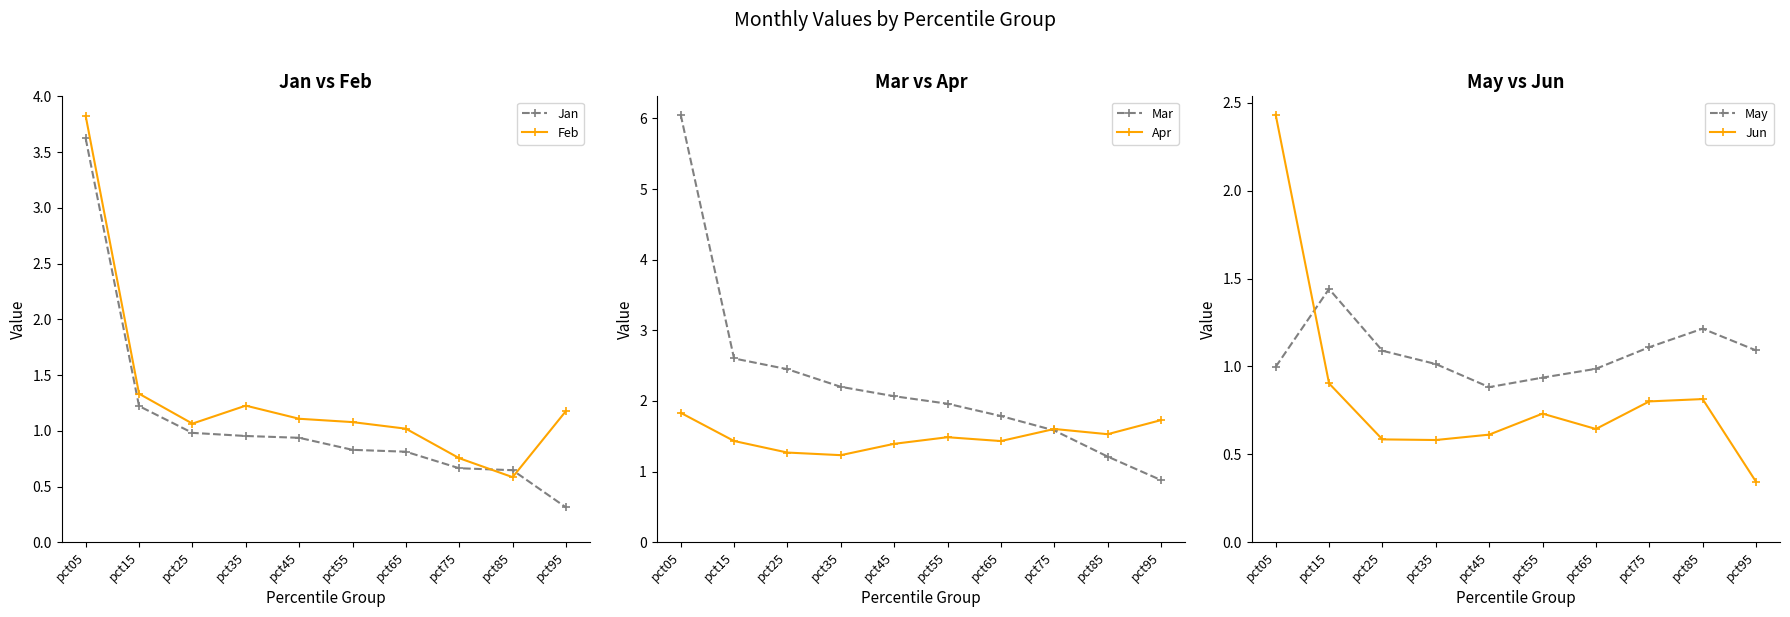

Reading left to right, transcribe all the data shown in this chart.

Jan: pct05=3.6	pct15=1.2	pct25=1.0	pct35=1.0	pct45=0.9	pct55=0.8	pct65=0.8	pct75=0.7	pct85=0.6	pct95=0.3
Feb: pct05=3.8	pct15=1.3	pct25=1.1	pct35=1.2	pct45=1.1	pct55=1.1	pct65=1.0	pct75=0.8	pct85=0.6	pct95=1.2
Mar: pct05=6.1	pct15=2.6	pct25=2.4	pct35=2.2	pct45=2.1	pct55=2.0	pct65=1.8	pct75=1.6	pct85=1.2	pct95=0.9
Apr: pct05=1.8	pct15=1.4	pct25=1.3	pct35=1.2	pct45=1.4	pct55=1.5	pct65=1.4	pct75=1.6	pct85=1.5	pct95=1.7
May: pct05=1.0	pct15=1.4	pct25=1.1	pct35=1.0	pct45=0.9	pct55=0.9	pct65=1.0	pct75=1.1	pct85=1.2	pct95=1.1
Jun: pct05=2.4	pct15=0.9	pct25=0.6	pct35=0.6	pct45=0.6	pct55=0.7	pct65=0.6	pct75=0.8	pct85=0.8	pct95=0.3